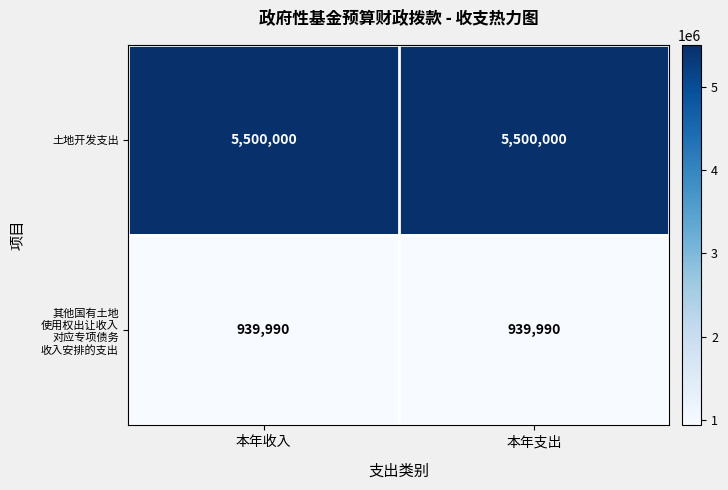

What is the spread (max minus min) of values at 本年支出?

4560010